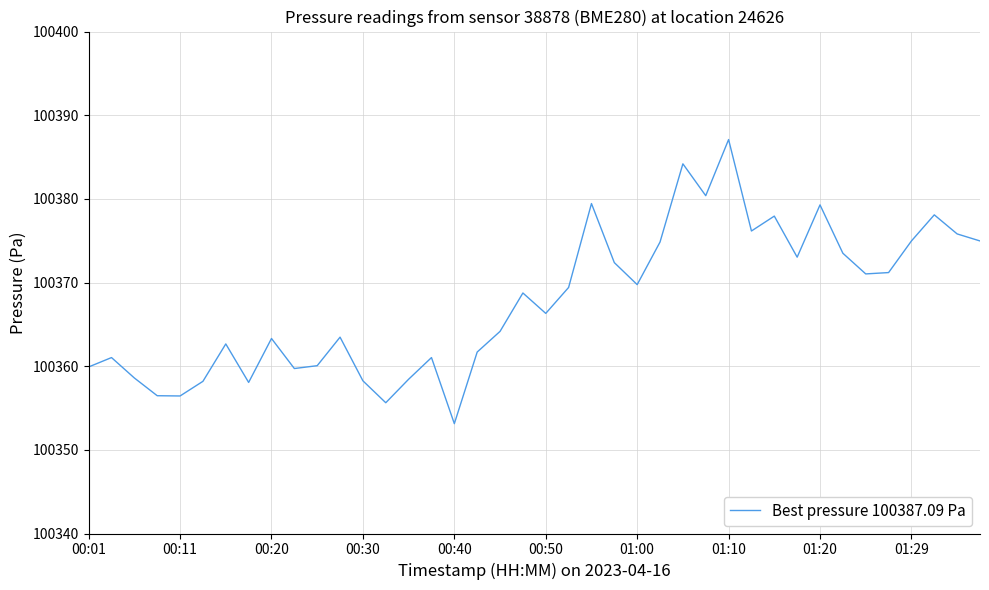

What is the difference between the maximum and minimum values?

34.0